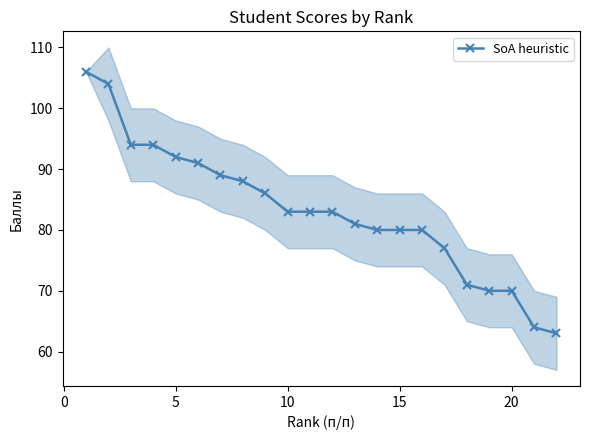

The SoA heuristic series shows 41 at 5. True or false?

False